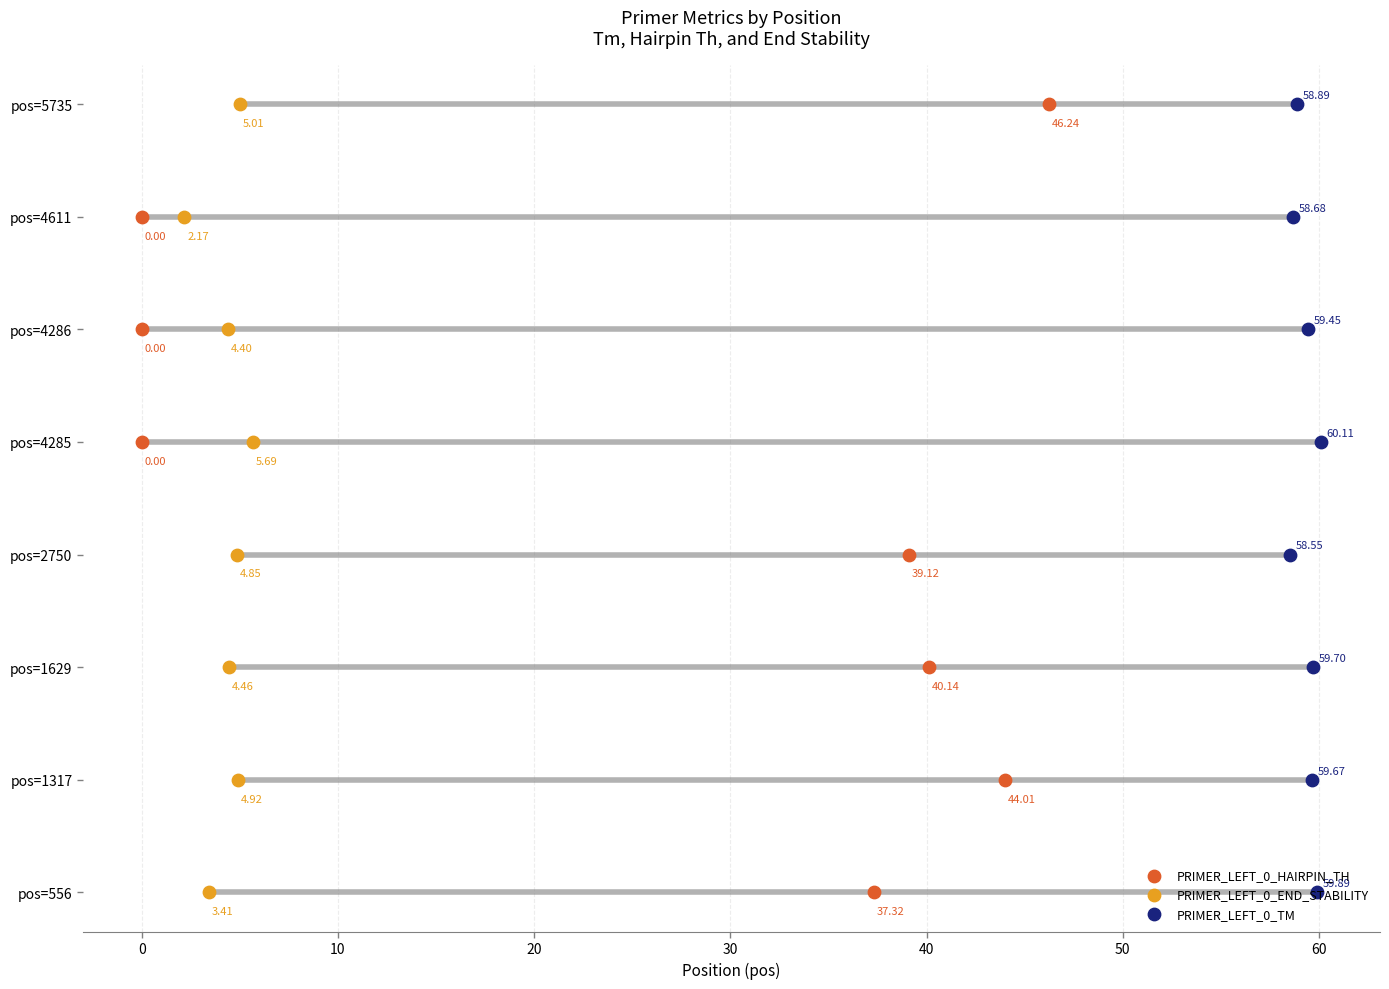

What are all the series names shown in the legend?

PRIMER_LEFT_0_HAIRPIN_TH, PRIMER_LEFT_0_END_STABILITY, PRIMER_LEFT_0_TM